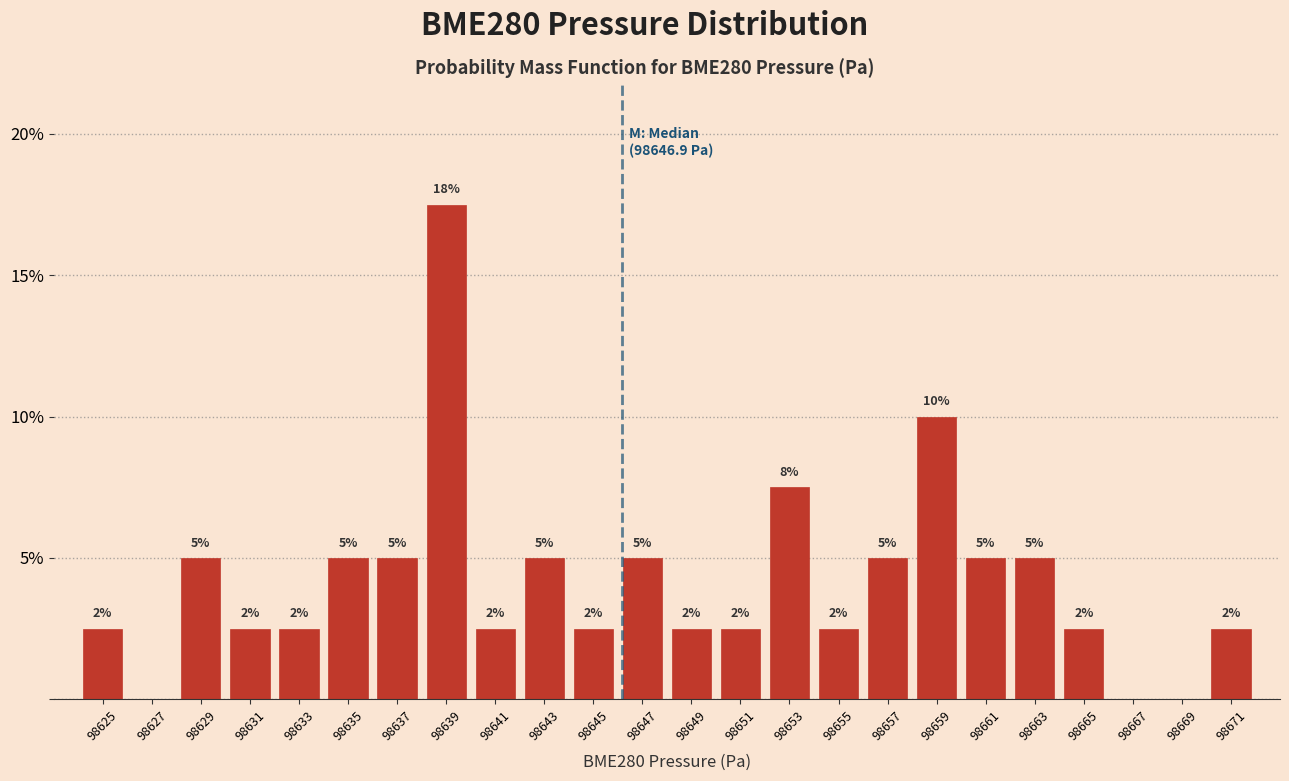

Are the bars horizontal?

No